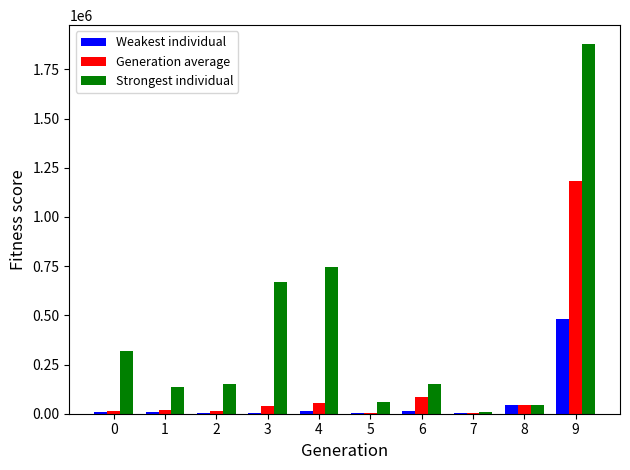

Is it true that Generation average equals 42700 at 8?

True